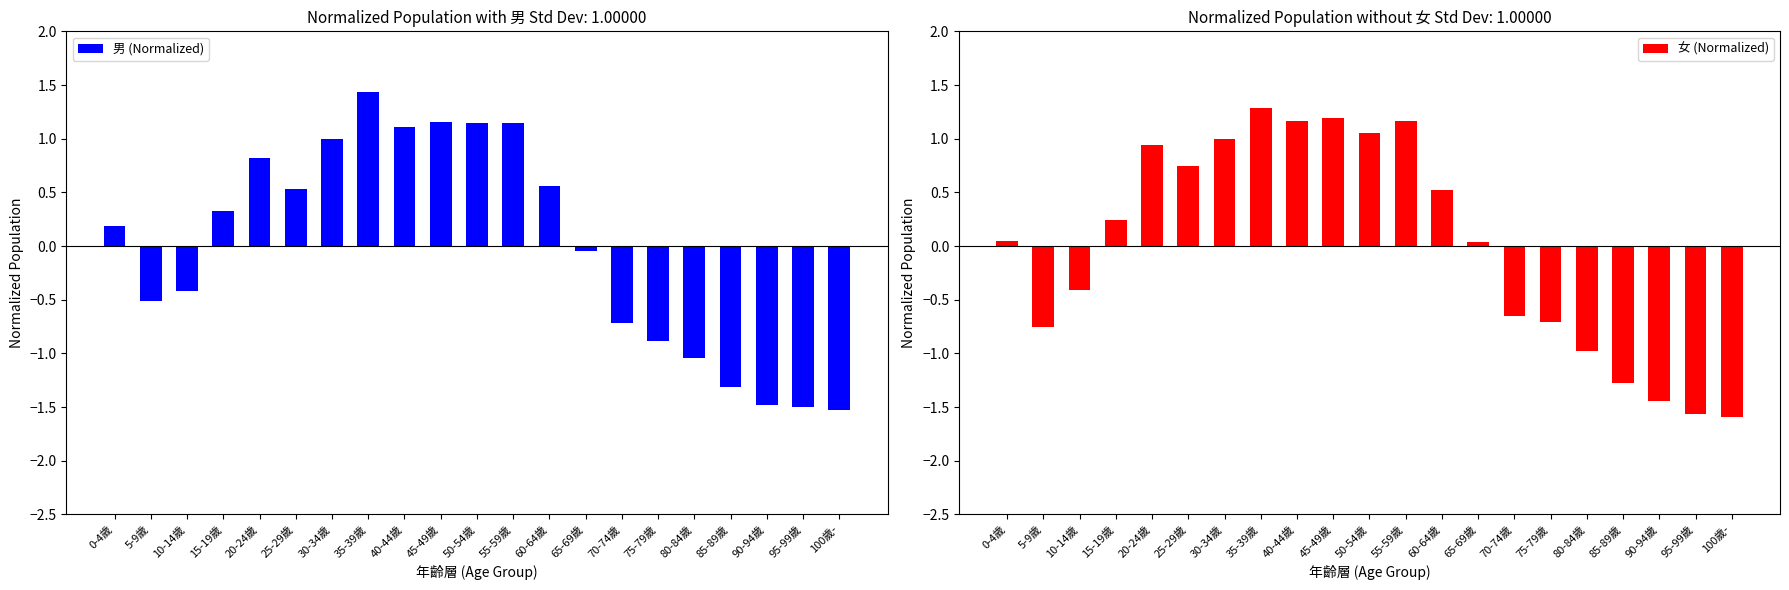

At how many categories does at least one series exceed 0?

12